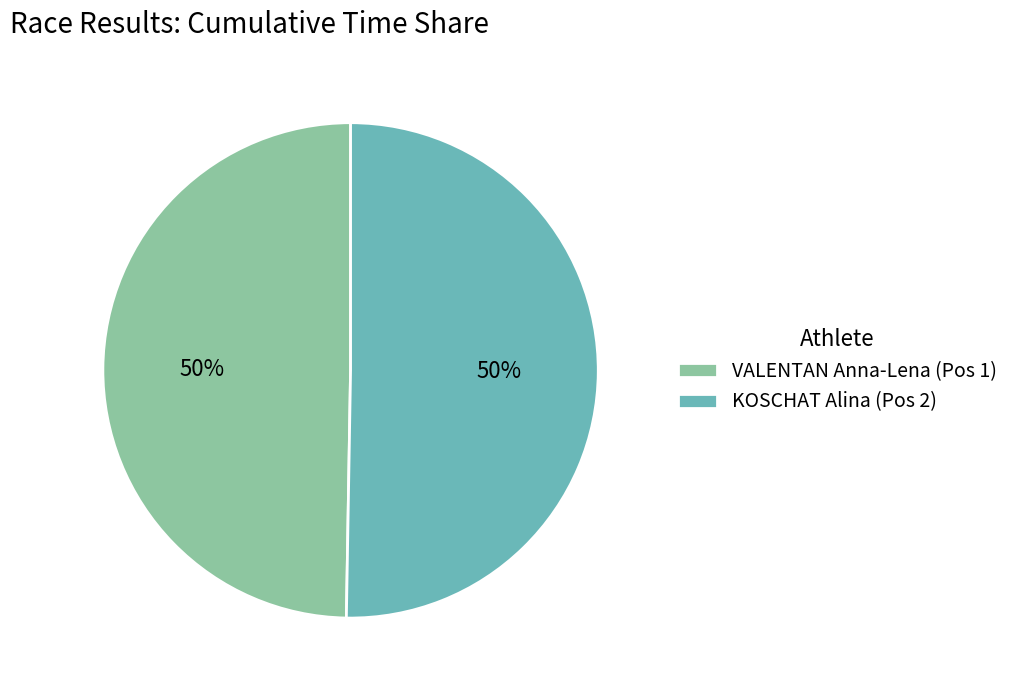

Combined, do KOSCHAT Alina (Pos 2) and VALENTAN Anna-Lena (Pos 1) account for over 50%?

Yes